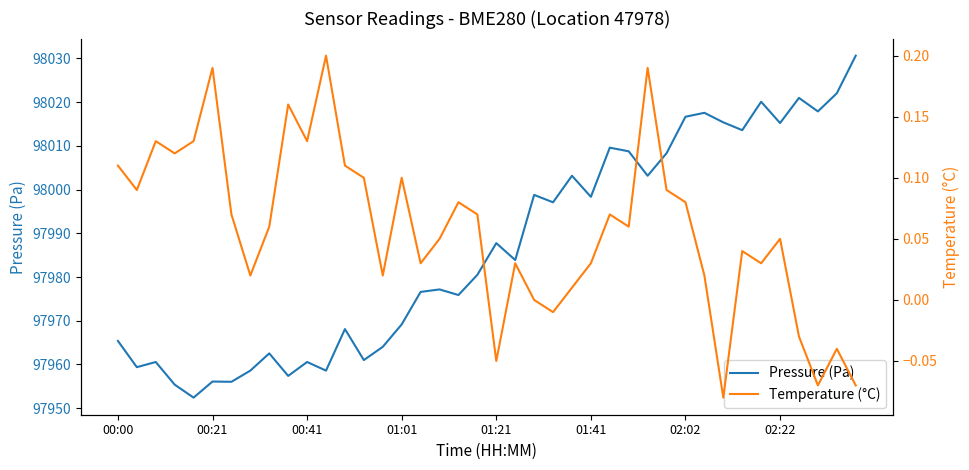

Where is Pressure (Pa) nearest to the value 97991?

01:21